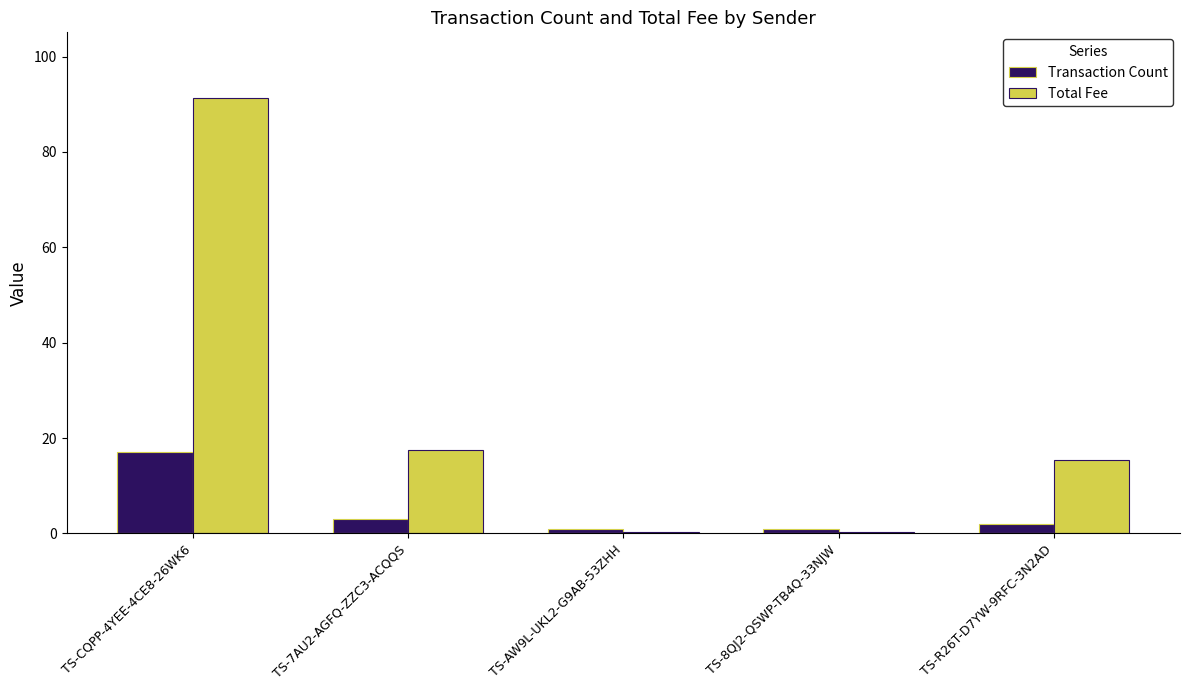

What is the total value across all series at TS-8QJ2-QSWP-TB4Q-33NJW?

1.4